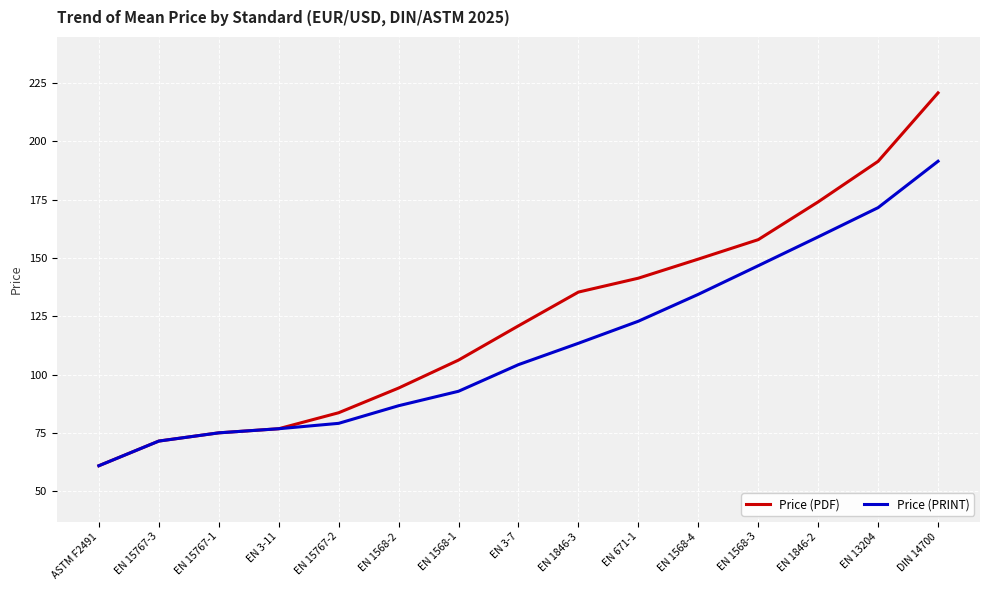

List the series in order of their peak value, highest first.

Price (PDF), Price (PRINT)